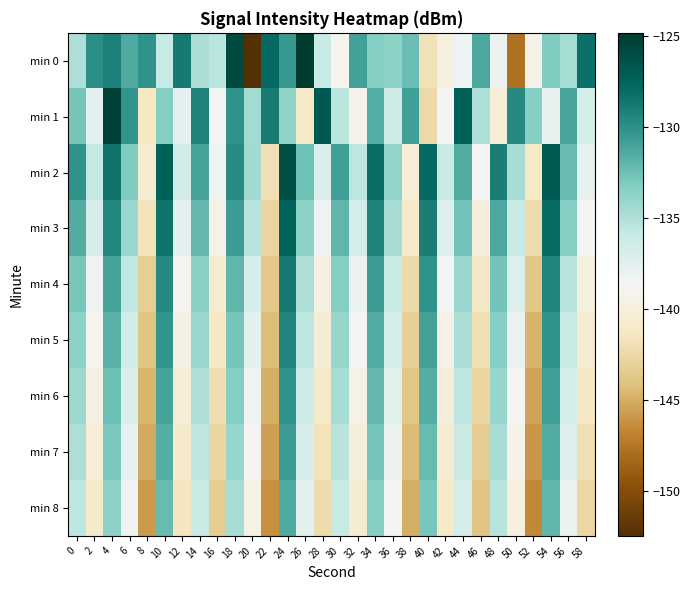

What is the greatest value displayed?

-124.8